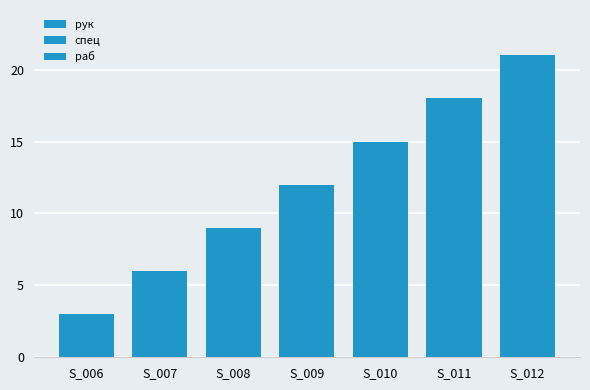

How many bars are there in total?

21